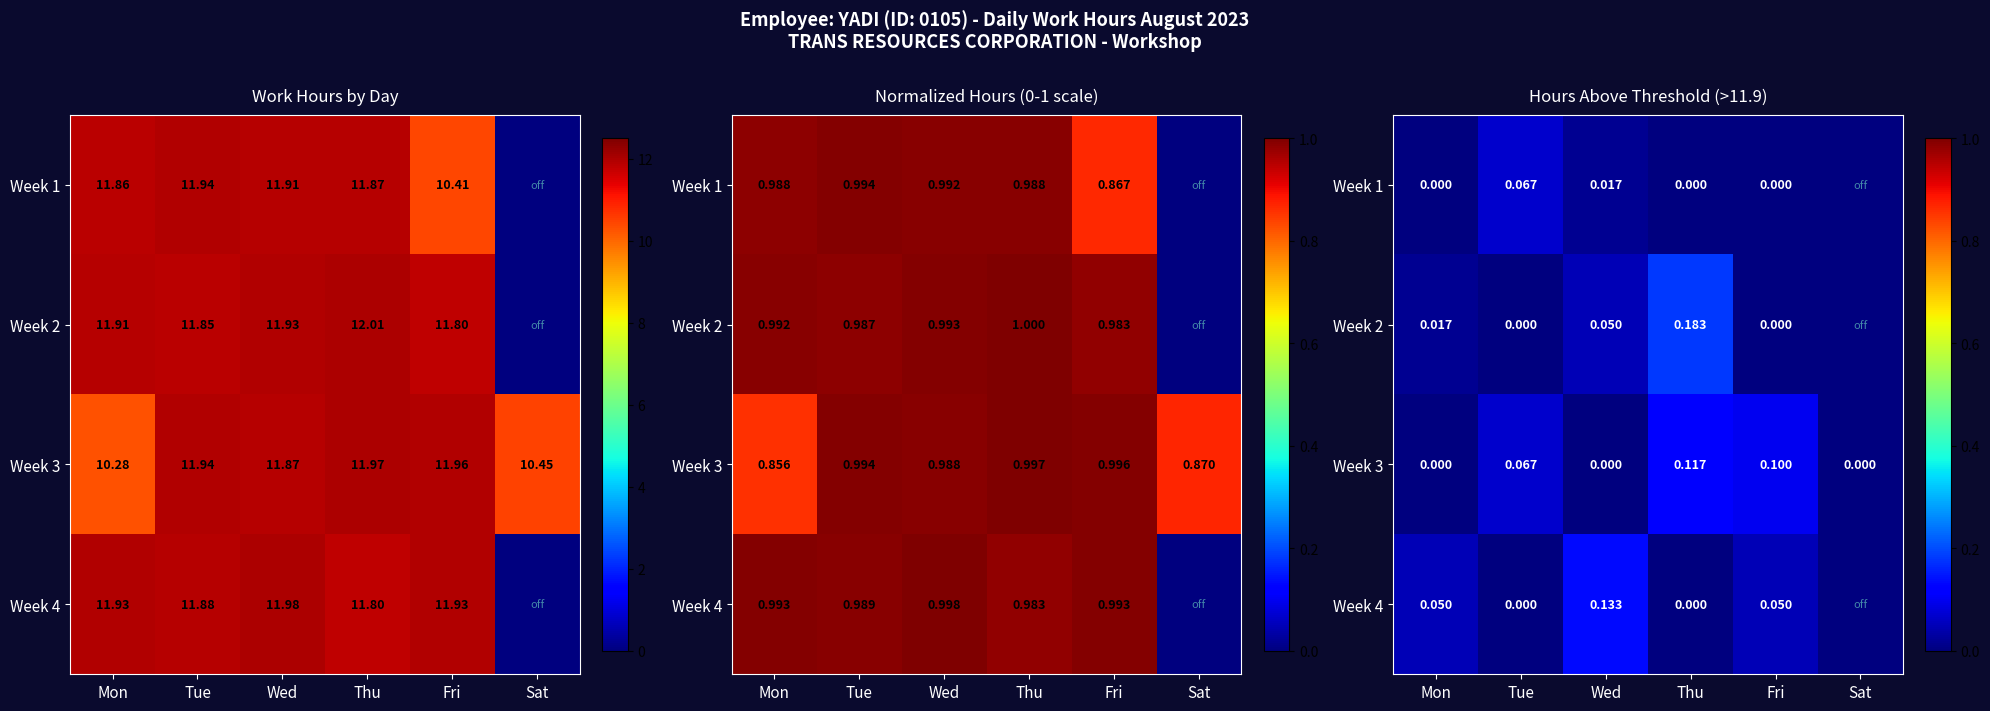

What is the sum of all Week 4 values?

0.2